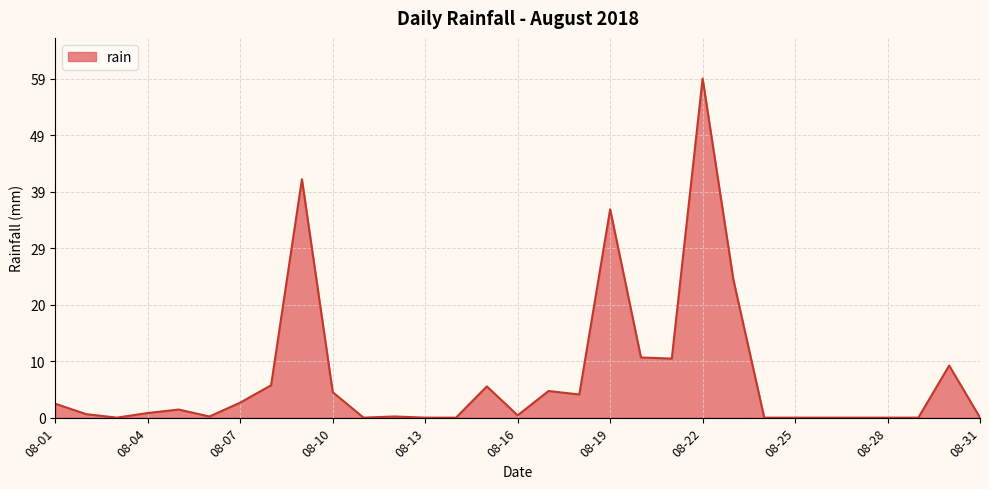

Which label corresponds to the largest value in the chart?

08-22